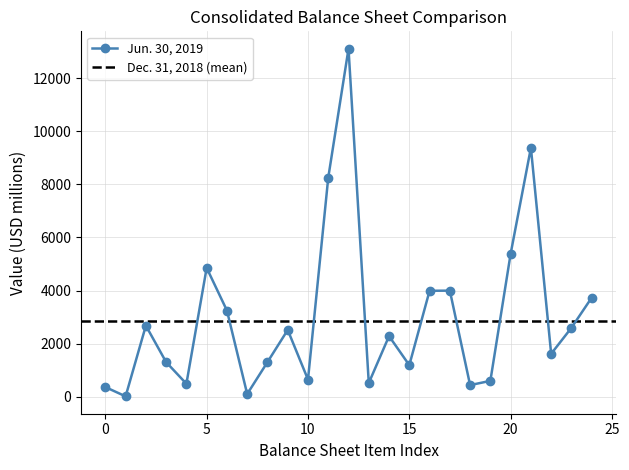

What is the smallest value displayed?

16